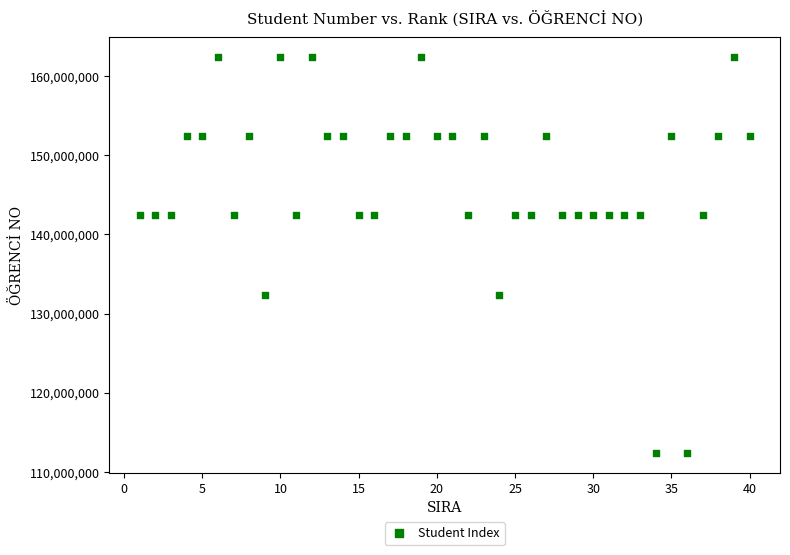

What is the range of X values (max minus min)?

39